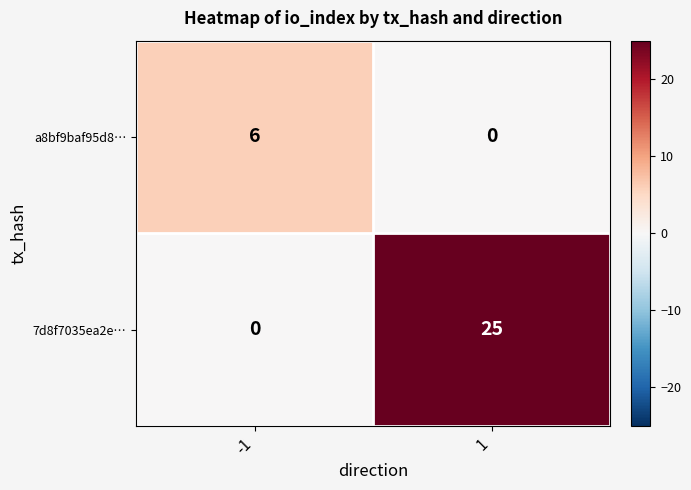

Rank the series at 1 from highest to lowest value.

7d8f7035ea2e…, a8bf9baf95d8…